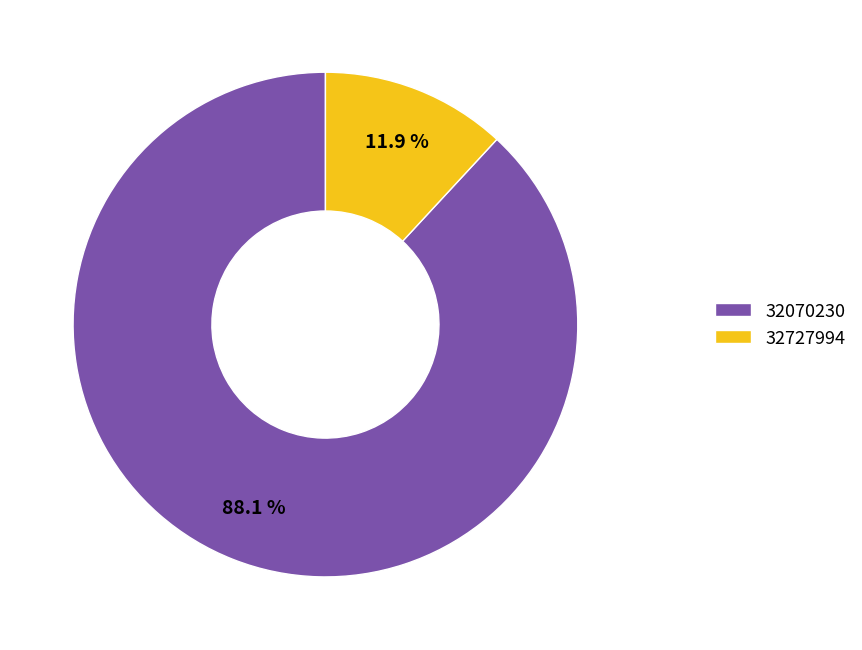

Which slice is the largest?

32070230